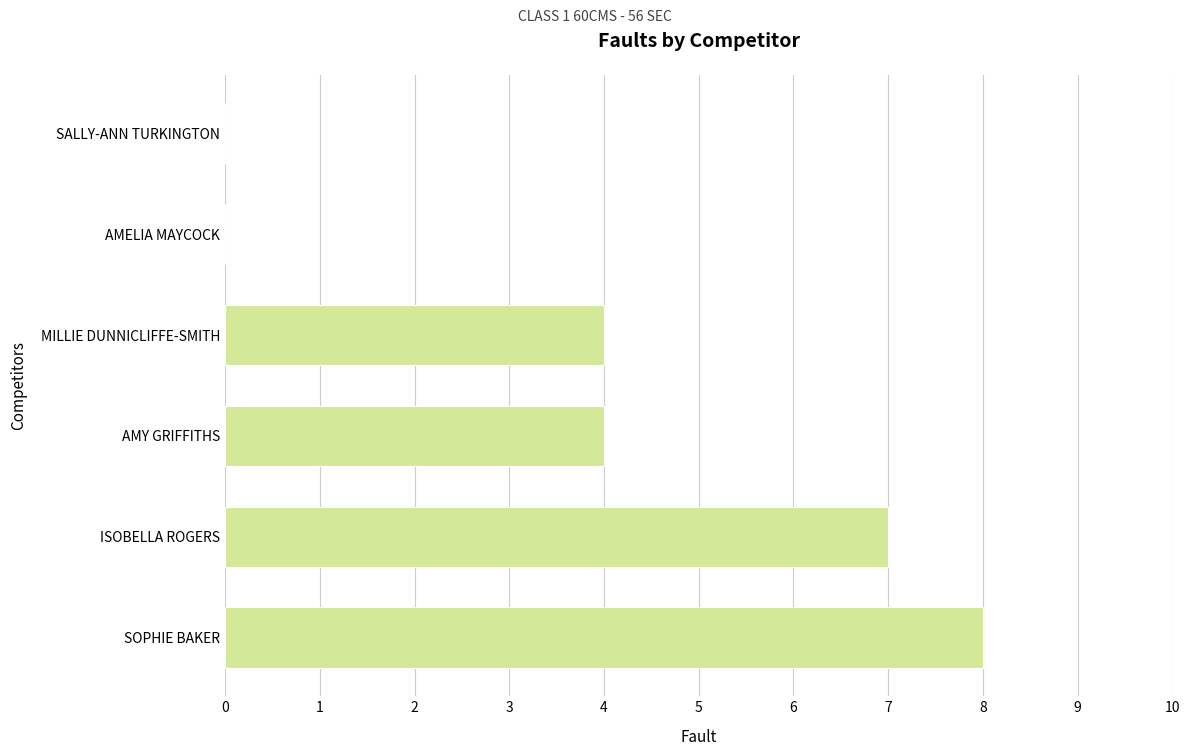

How many series are shown in this chart?

1